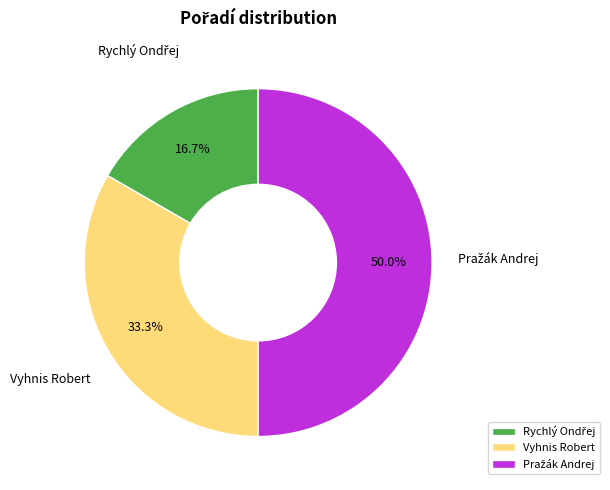

To the nearest percent, what percentage of the pie is Vyhnis Robert?

33%